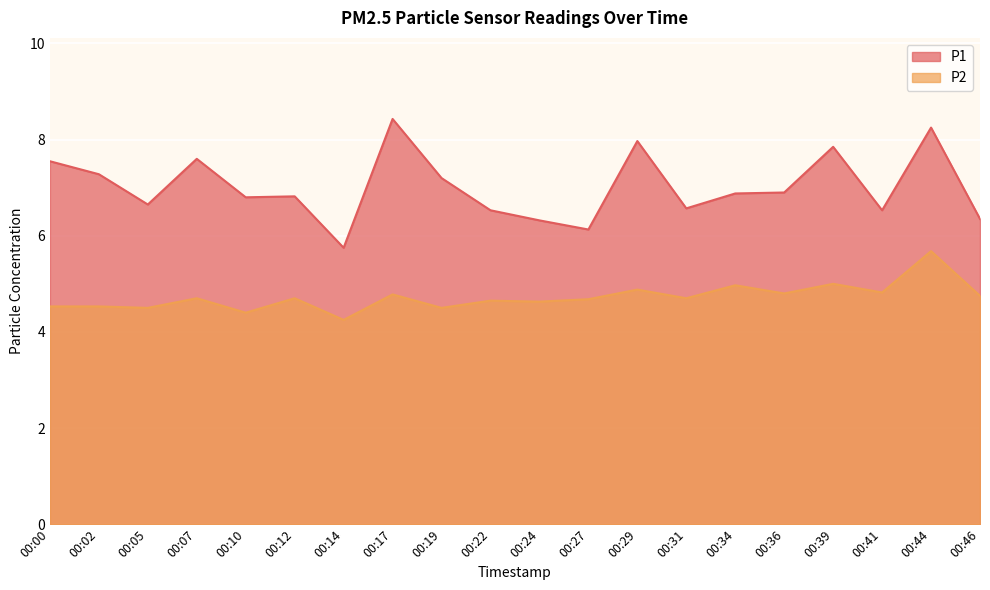

True or false: P1 has a value of 11.8 at 00:12.

False